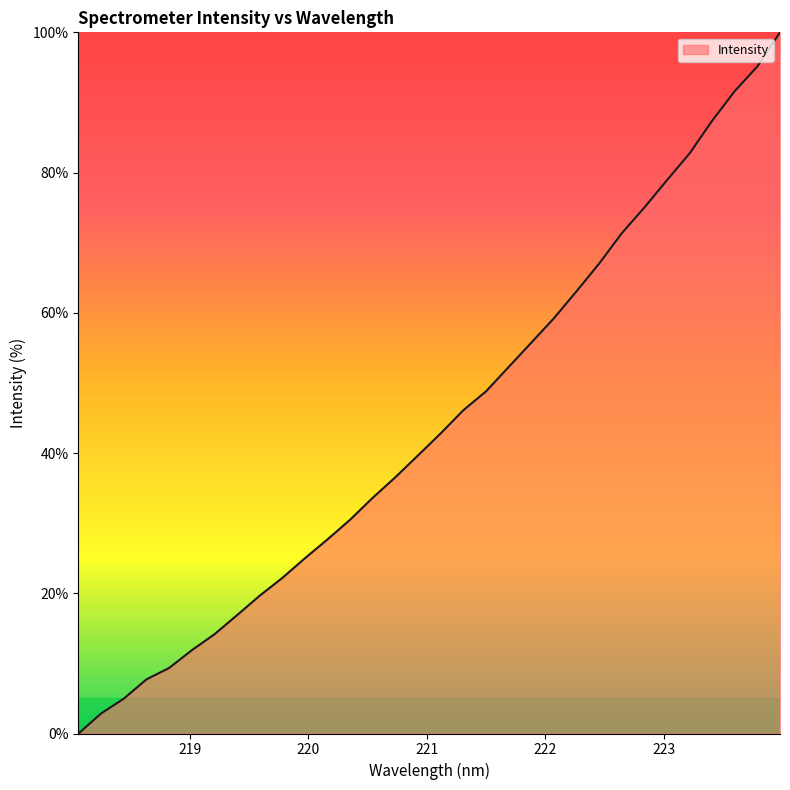

Reading left to right, list all the values displayed in this chart.

0.0	2.9	5.0	7.7	9.3	11.9	14.1	16.9	19.7	22.2	25.0	27.7	30.5	33.6	36.6	39.7	42.8	46.1	48.8	52.3	55.7	59.2	63.1	67.0	71.3	75.0	78.9	82.7	87.4	91.6	95.1	100.0